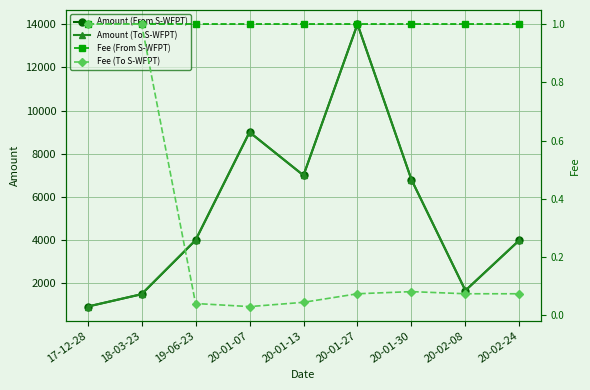

Is this an area chart (filled region under the line)?

No